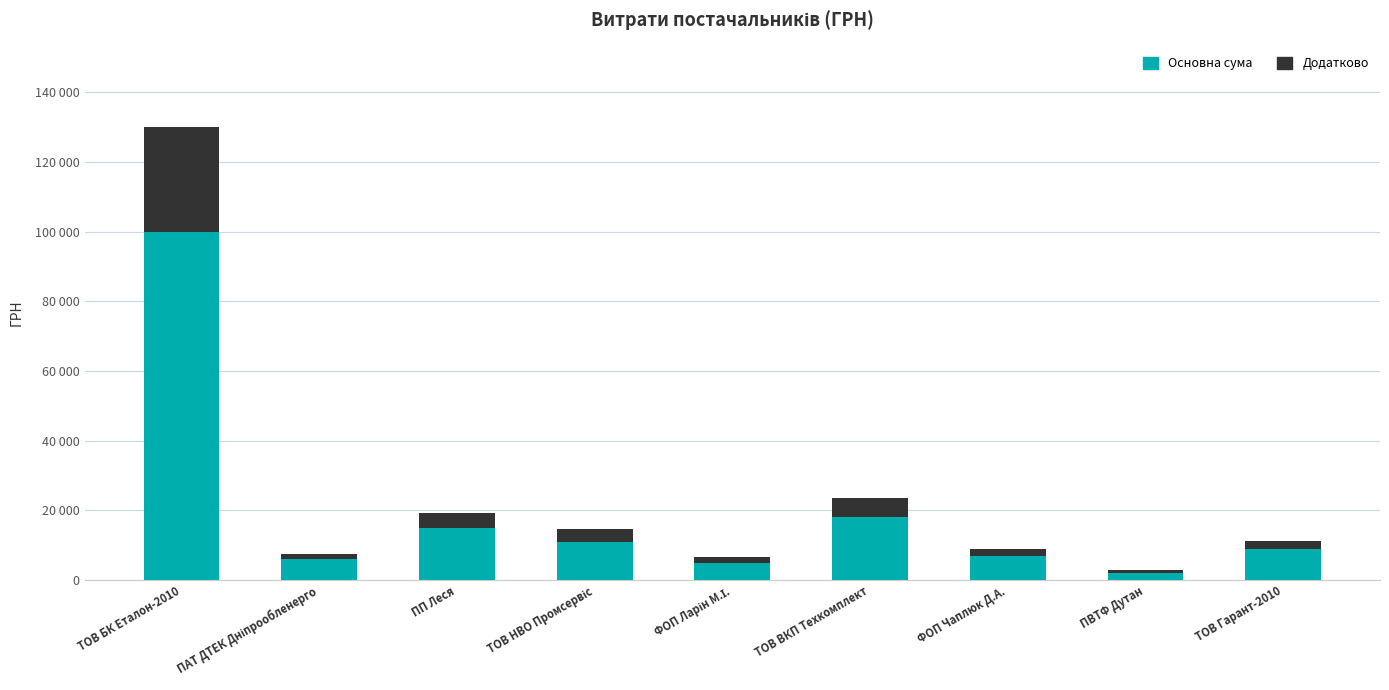

Where is Основна сума nearest to the value 51000?

ТОВ ВКП Техкомплект